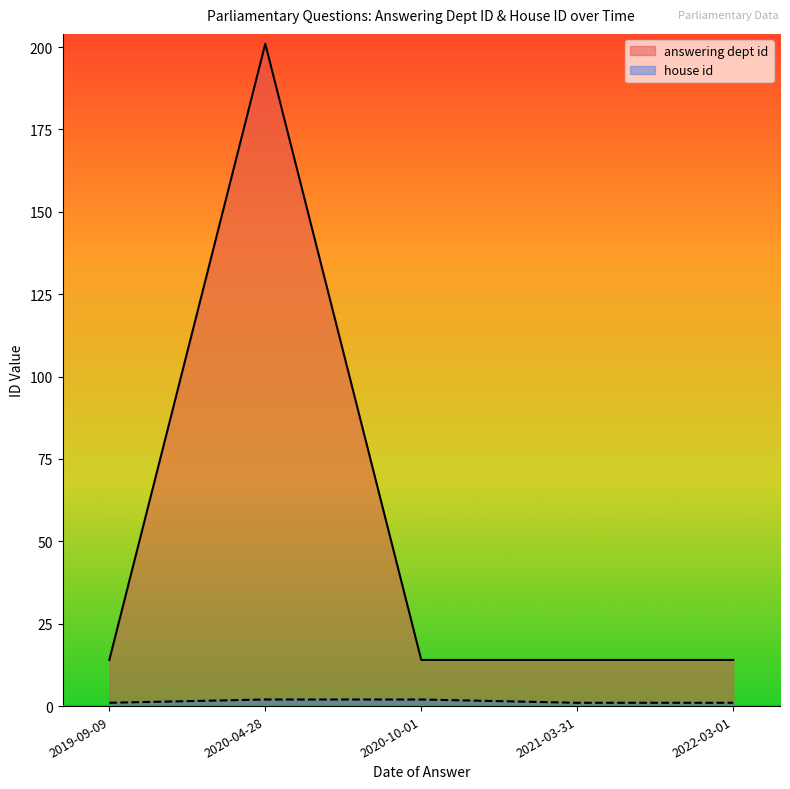

Is it true that answering dept id equals 19 at 2022-03-01?

False